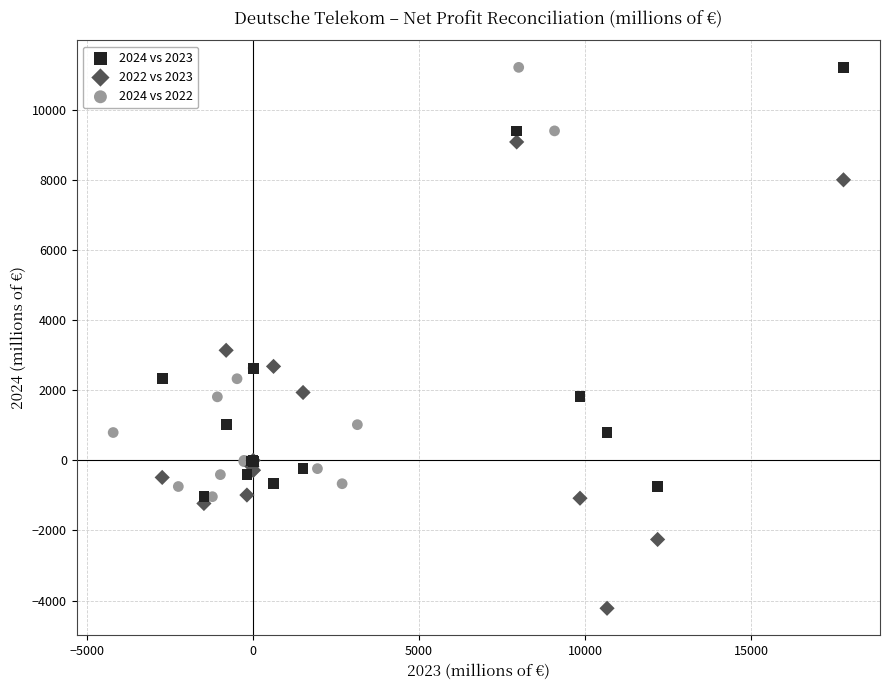

Which series contains the lowest Y value?

2022 vs 2023